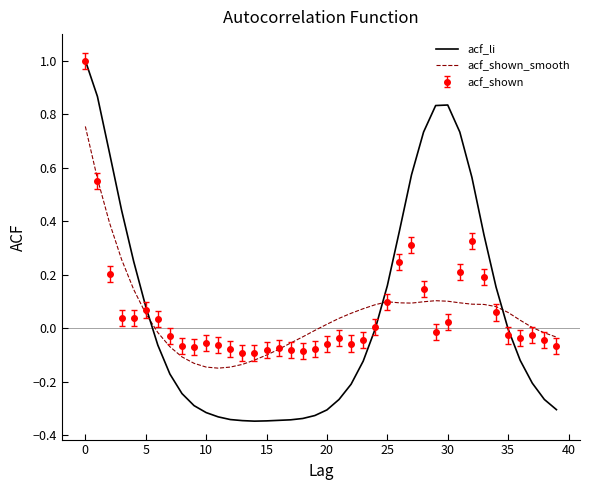

Which series has the largest range (max minus min)?

acf_li